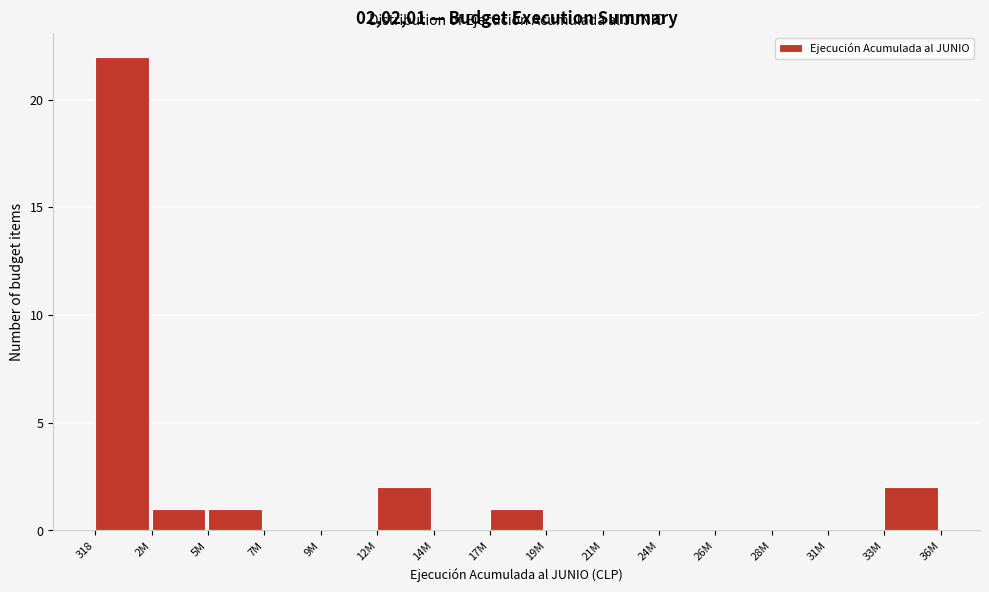

Reading left to right, what are all the values shown in this chart?

318=22	2M=1	5M=1	7M=0	9M=0	12M=2	14M=0	17M=1	19M=0	21M=0	24M=0	26M=0	28M=0	31M=0	33M=2